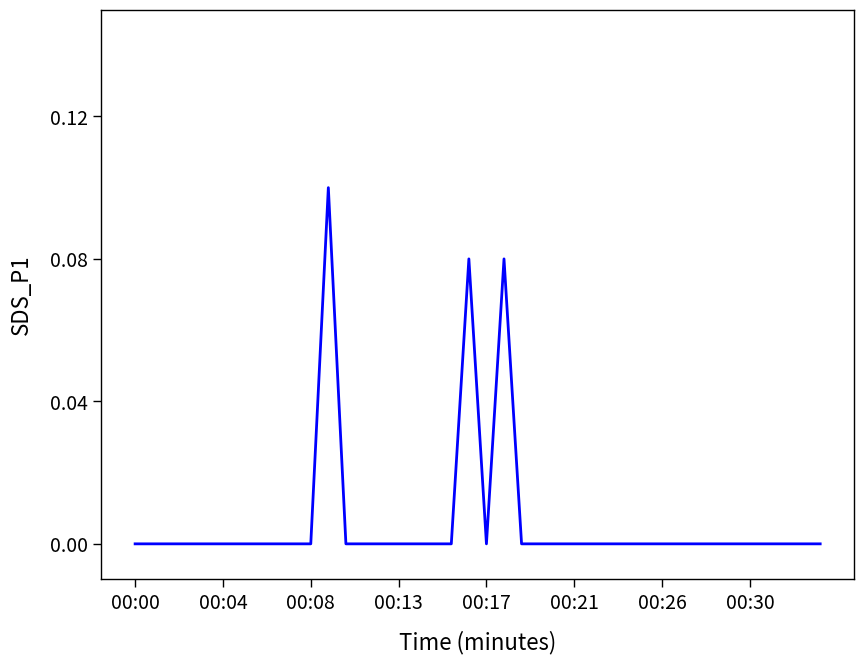

How many lines are shown in the chart?

1